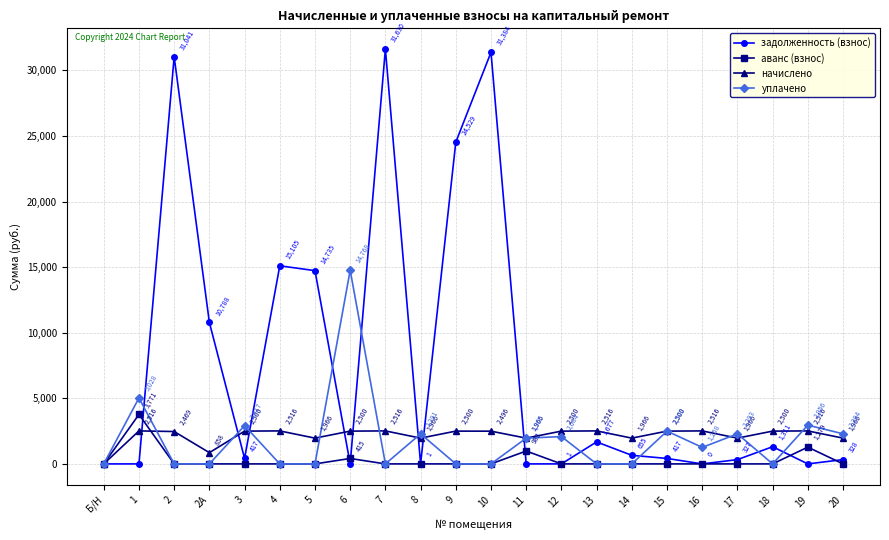

What is the maximum value shown in the chart?

31629.6